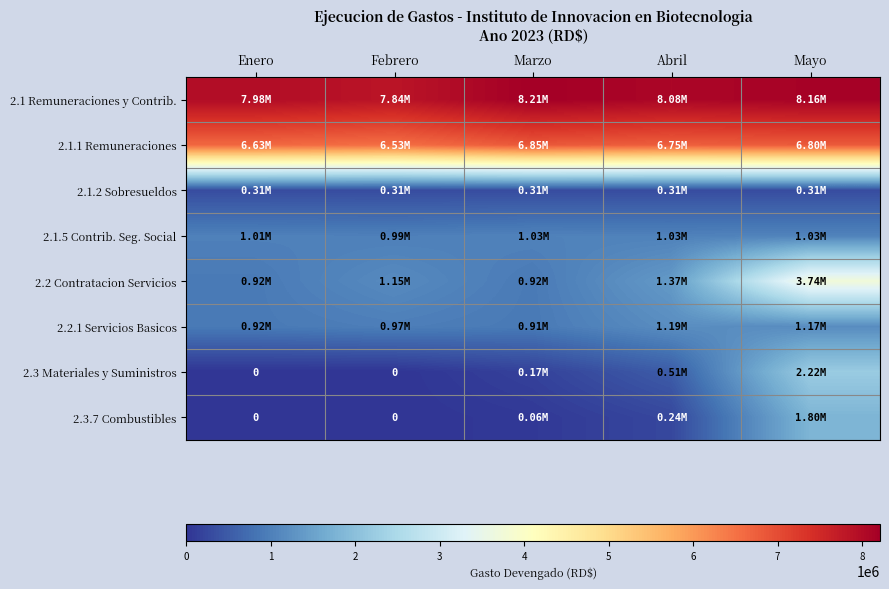

Count the number of data series in this chart.

8